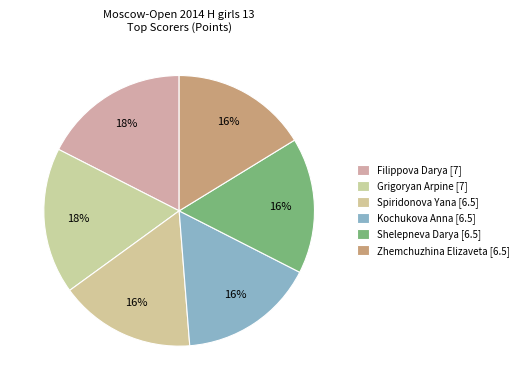

Is it true that Spiridonova Yana [6.5] is 26% of the pie?

False